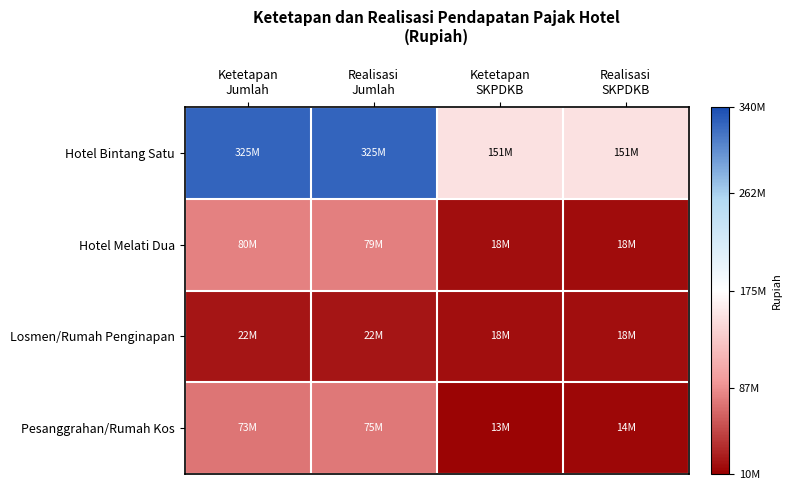

Which series has the largest total across all categories?

Hotel Bintang Satu